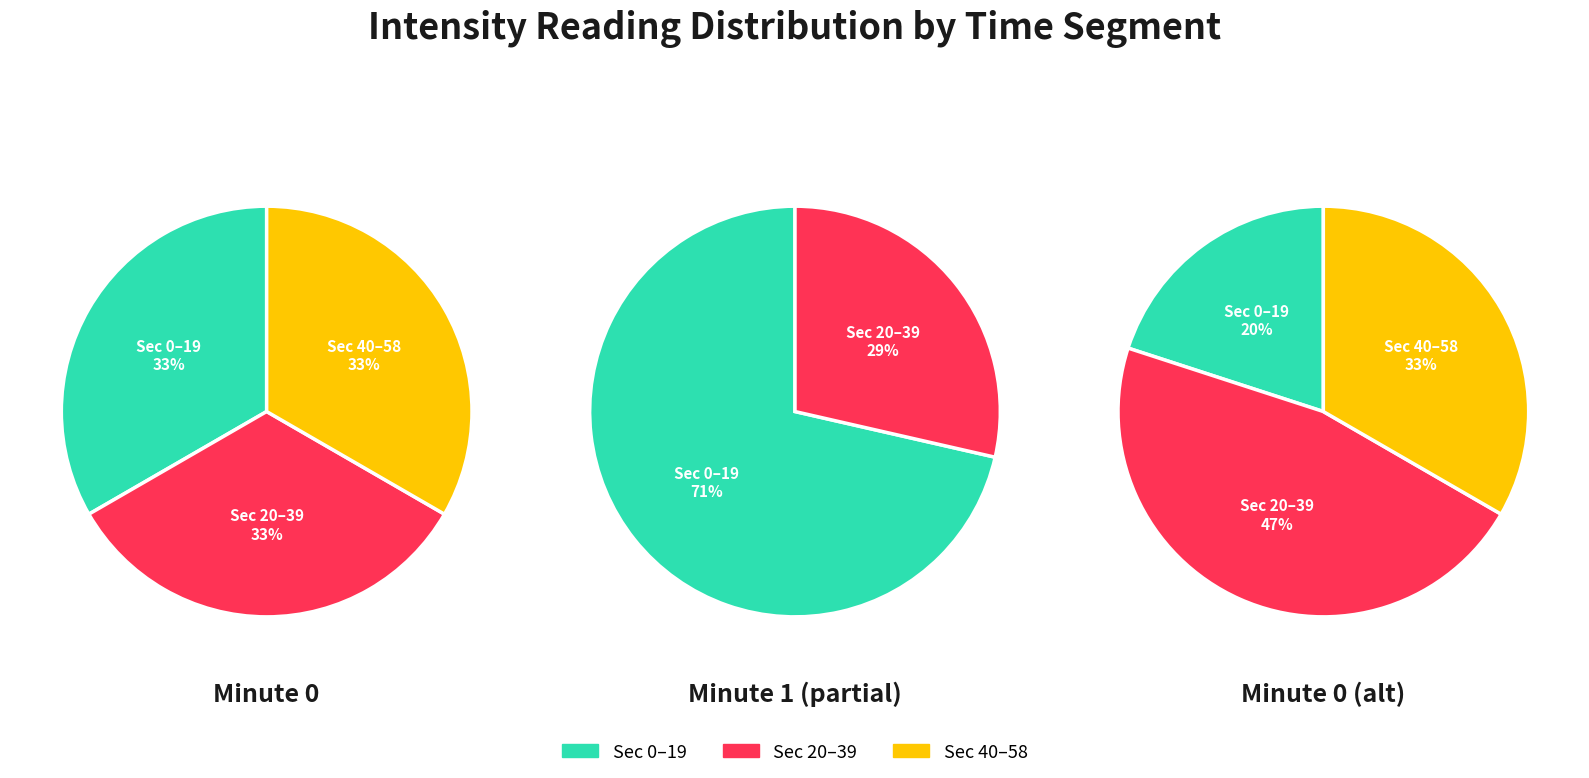

True or false: 0 accounts for 46% of the total.

False